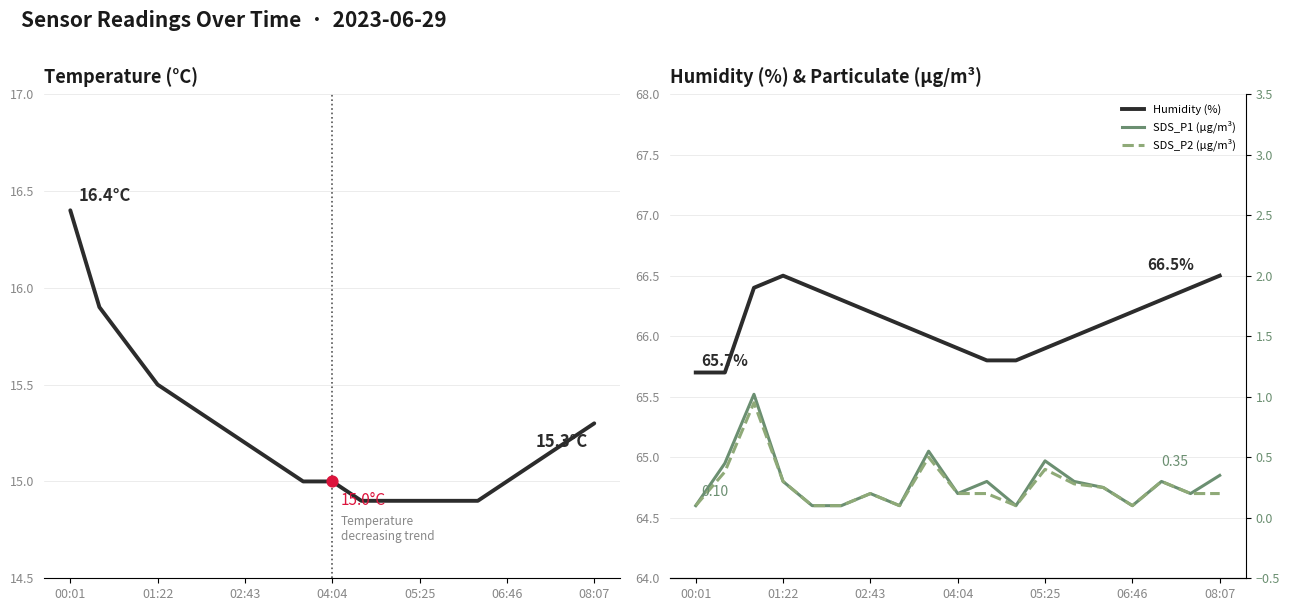

At how many categories does at least one series exceed 13?

19